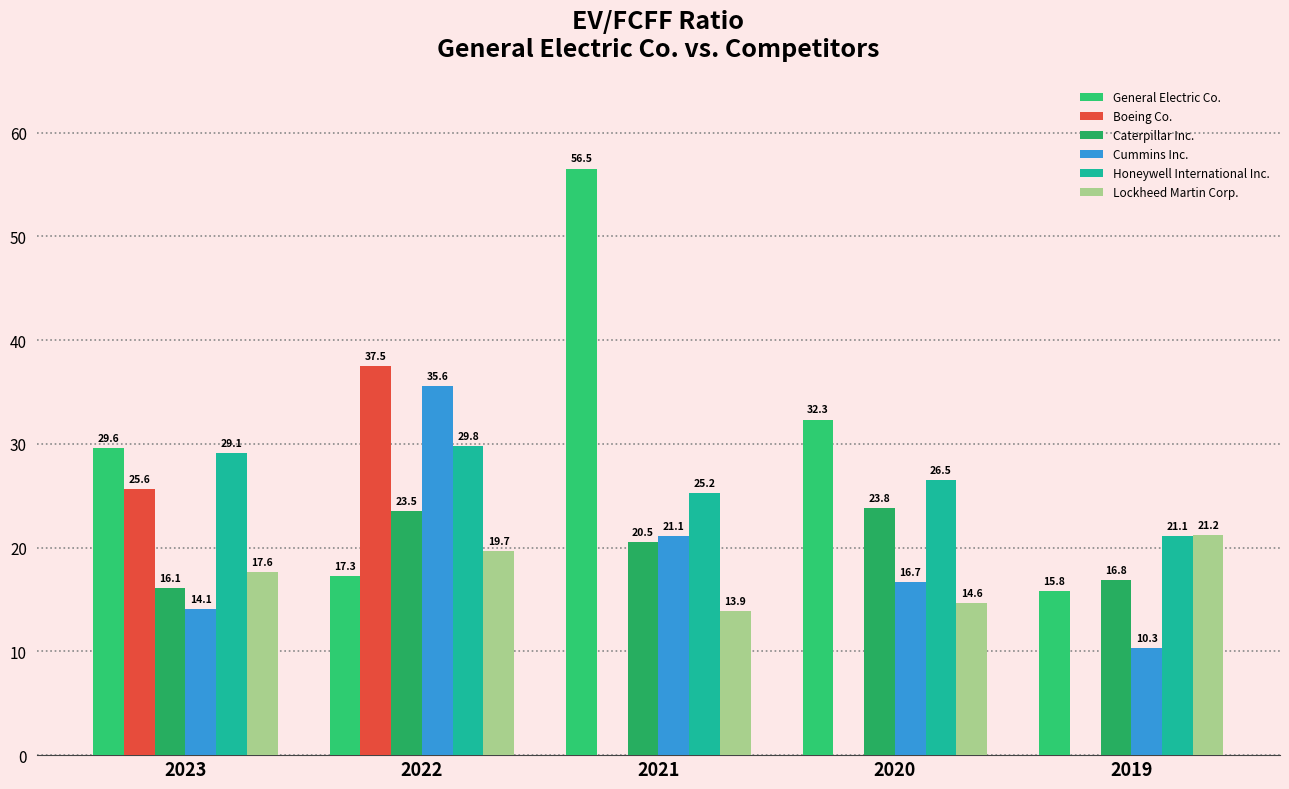

At which label does Cummins Inc. reach its peak?

2022